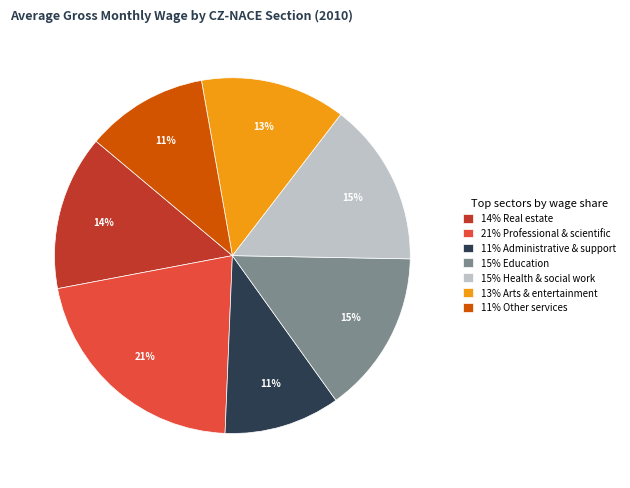

Which category has the biggest portion of the pie?

21% Professional & scientific